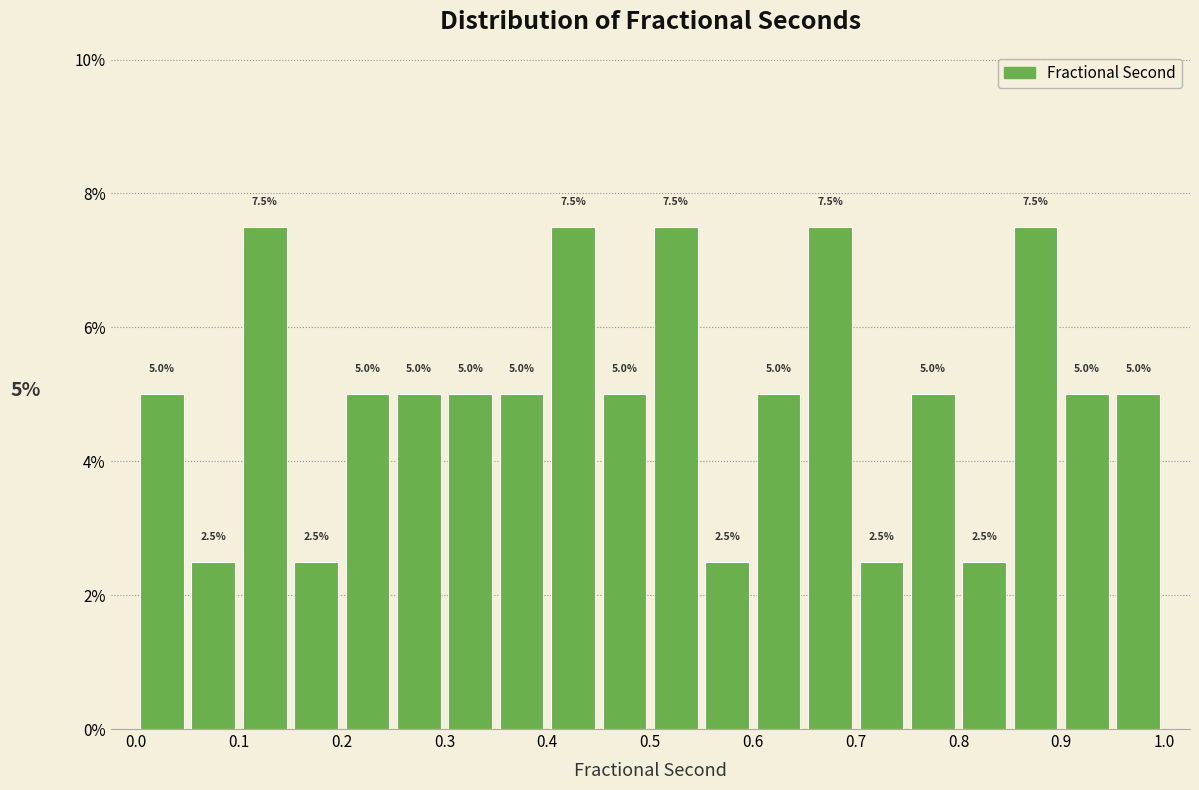

Reading left to right, list every bar in this chart as the range it spans on the x-axis followed by its height.

0.00 to 0.05: 5.0
0.05 to 0.10: 2.5
0.10 to 0.15: 7.5
0.15 to 0.20: 2.5
0.20 to 0.25: 5.0
0.25 to 0.30: 5.0
0.30 to 0.35: 5.0
0.35 to 0.40: 5.0
0.40 to 0.45: 7.5
0.45 to 0.50: 5.0
0.50 to 0.55: 7.5
0.55 to 0.60: 2.5
0.60 to 0.65: 5.0
0.65 to 0.70: 7.5
0.70 to 0.75: 2.5
0.75 to 0.80: 5.0
0.80 to 0.85: 2.5
0.85 to 0.90: 7.5
0.90 to 0.95: 5.0
0.95 to 1.00: 5.0